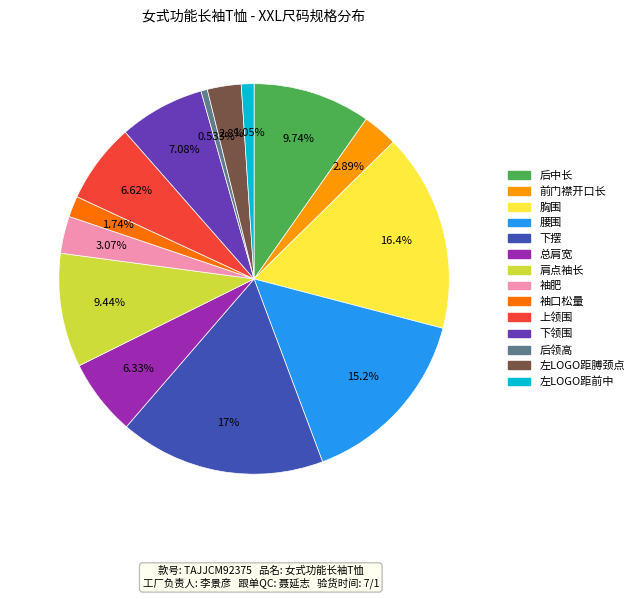

The 左LOGO距膊颈点 slice represents 14% of the pie. True or false?

False